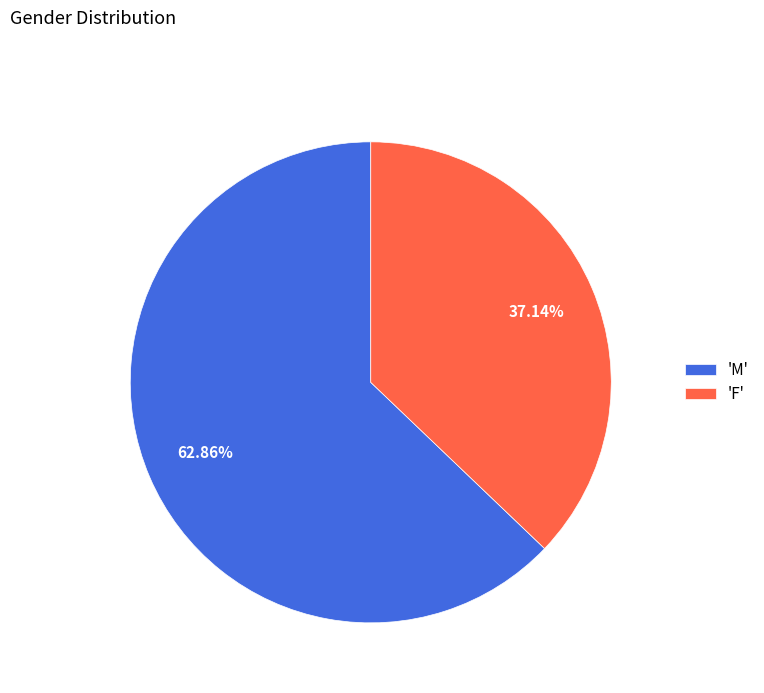

Which slice represents more than half of the pie?

'M'